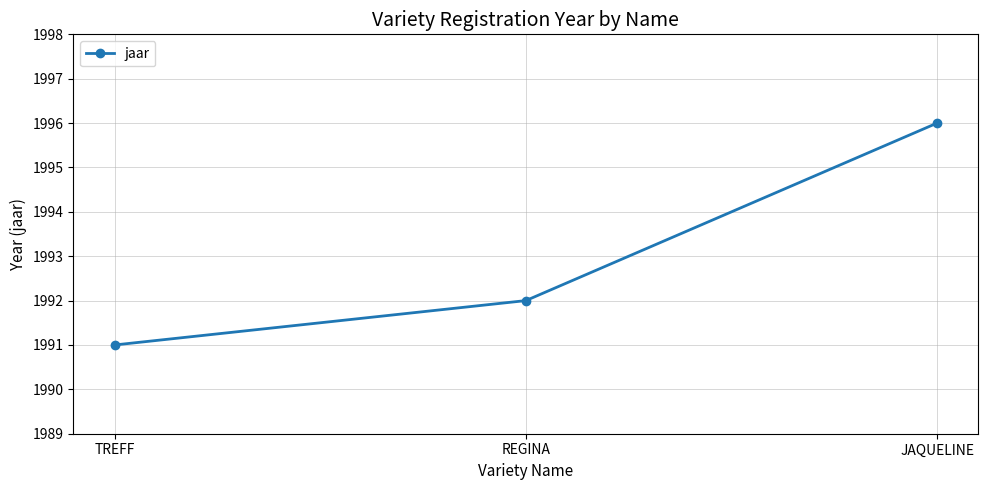

What is the average value?

1993